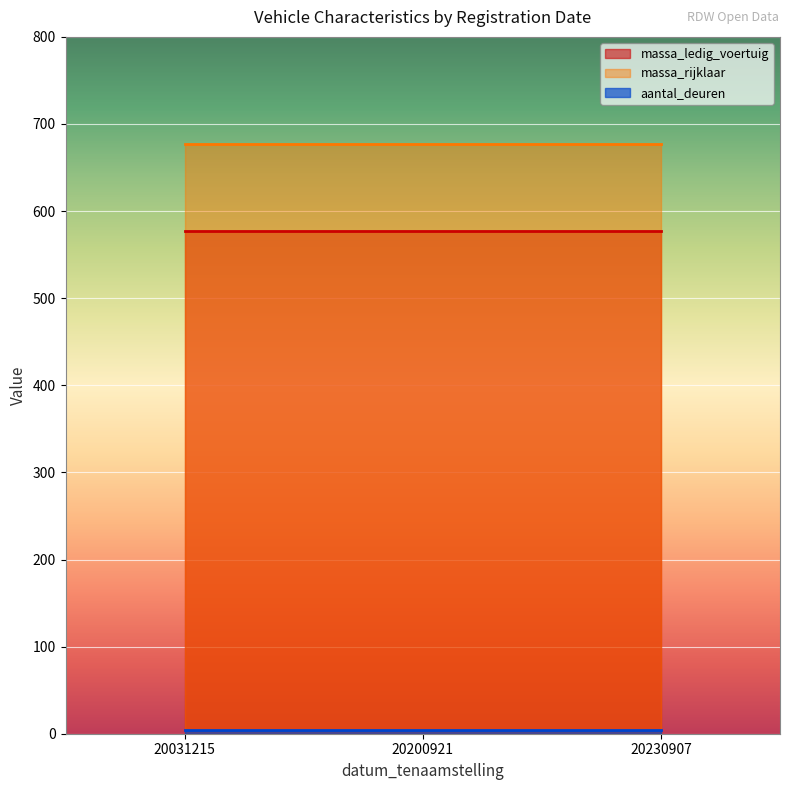

The value of massa_rijklaar at 20200921 is 301. True or false?

False